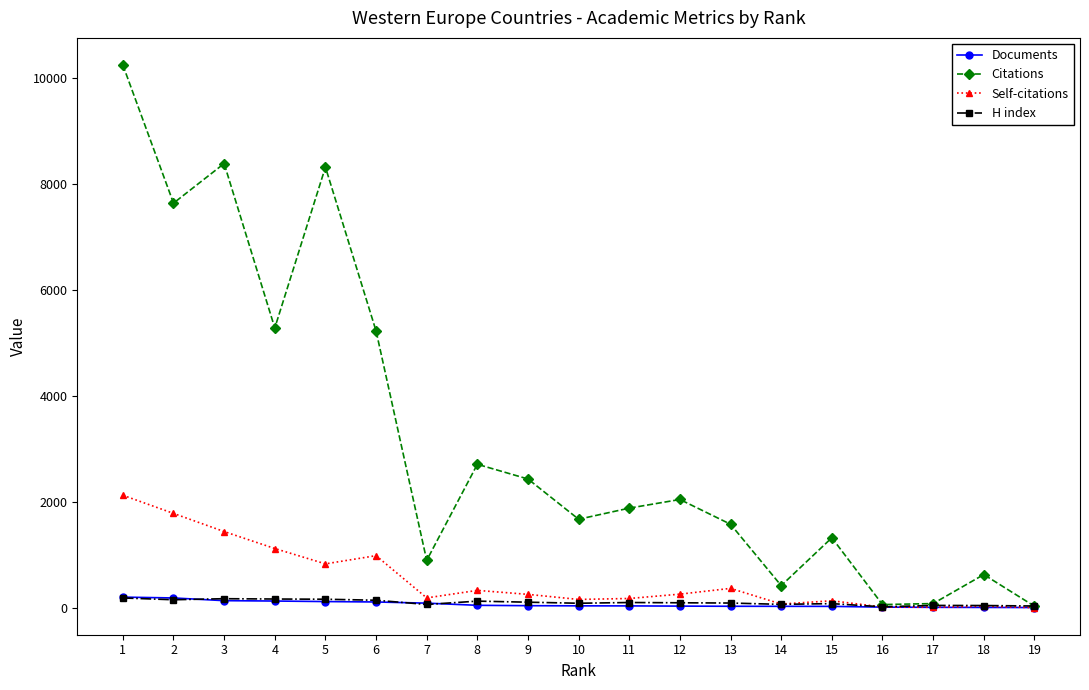

How many distinct data groups are displayed?

4